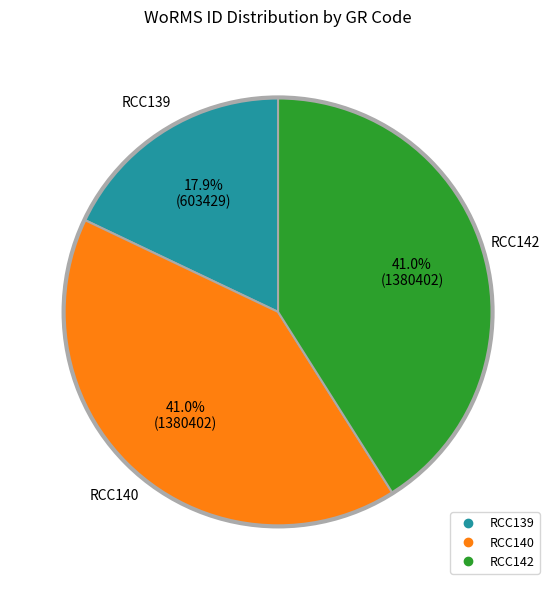

Which category has the smallest portion of the pie?

RCC139